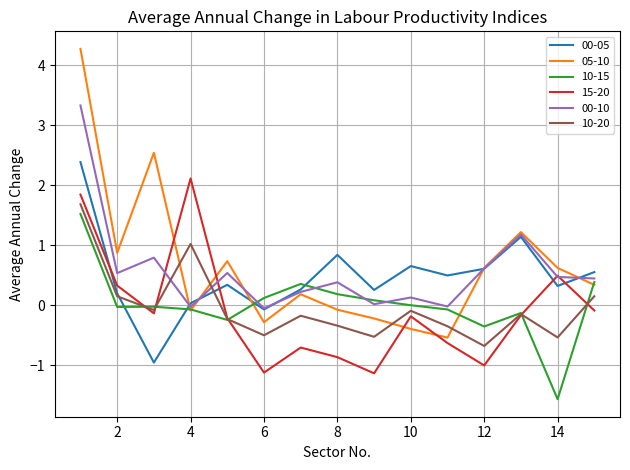

What is the minimum value for 05-10?

-0.5